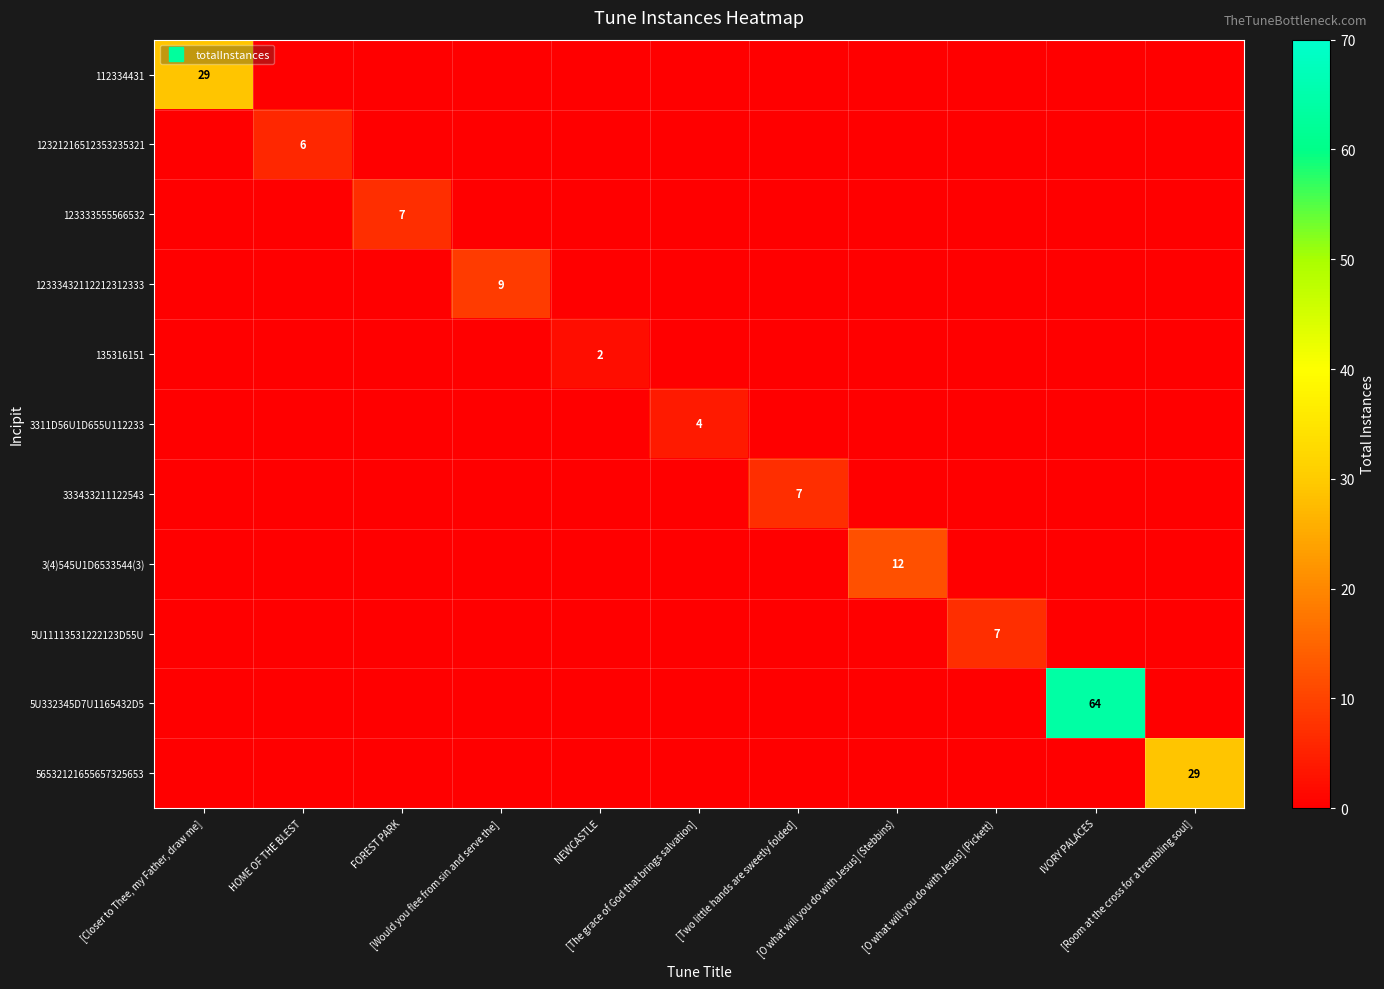

Between NEWCASTLE and [The grace of God that brings salvation], which series saw the biggest shift?

3311D56U1D655U112233